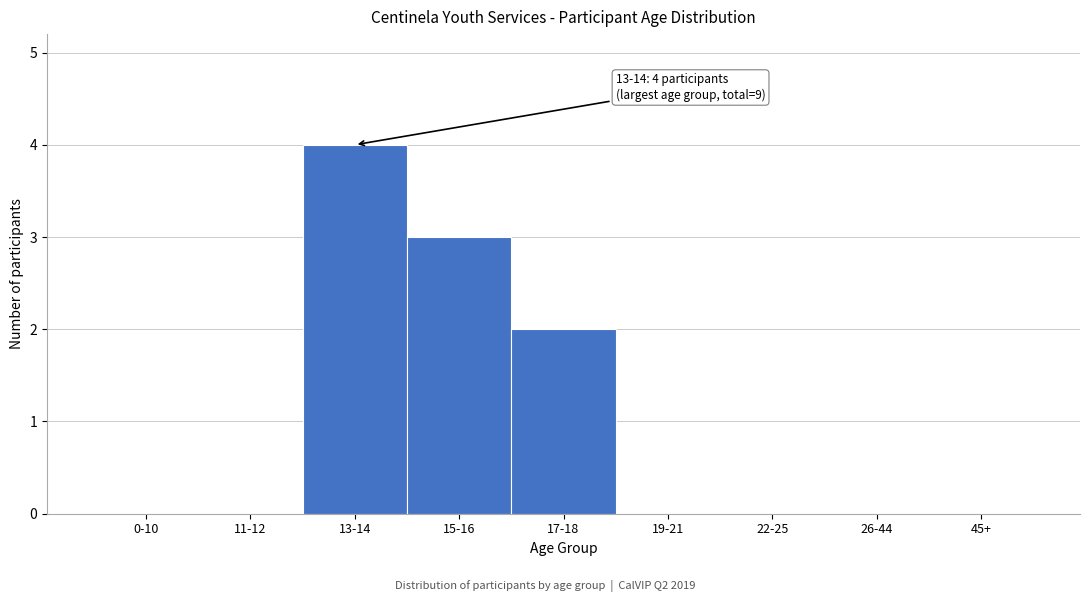

Reading left to right, what are all the values shown in this chart?

0-10=0	11-12=0	13-14=4	15-16=3	17-18=2	19-21=0	22-25=0	26-44=0	45+=0